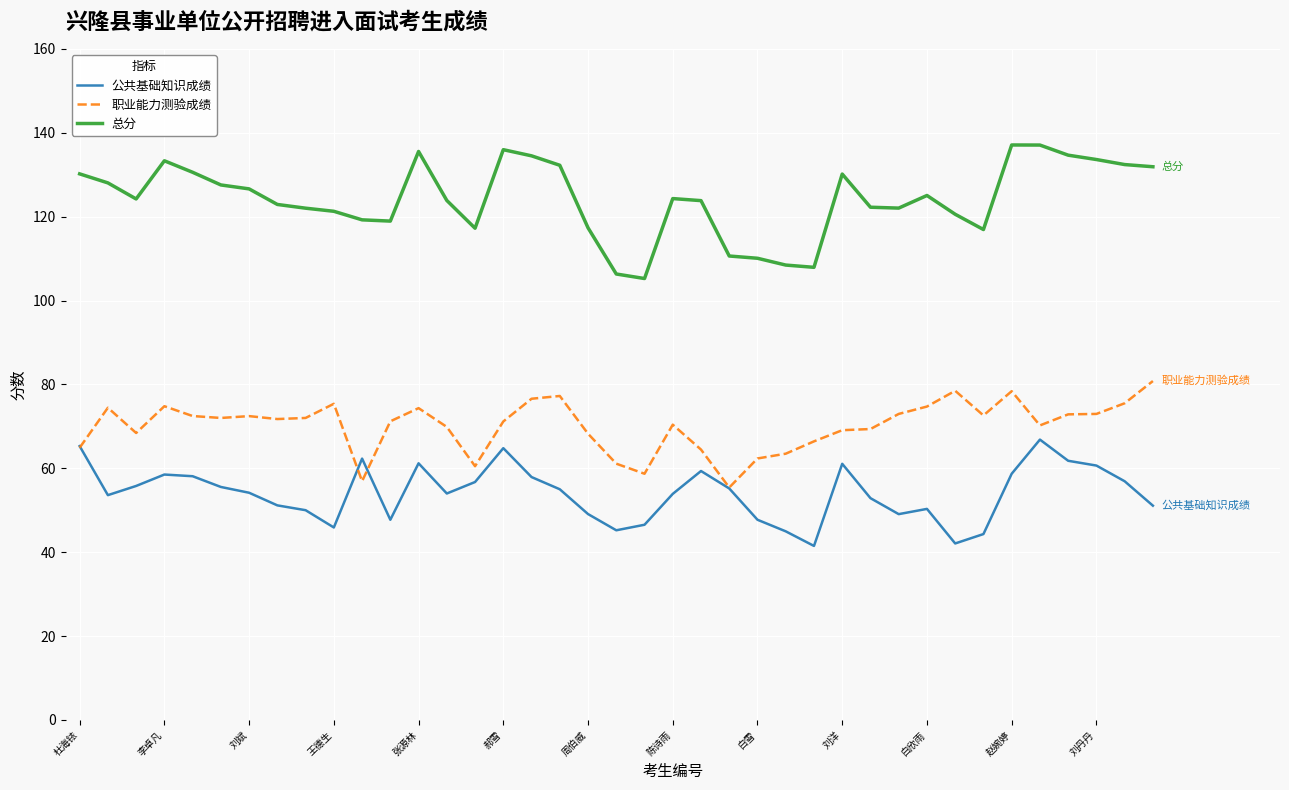

List the series in order of their peak value, lowest first.

公共基础知识成绩, 职业能力测验成绩, 总分